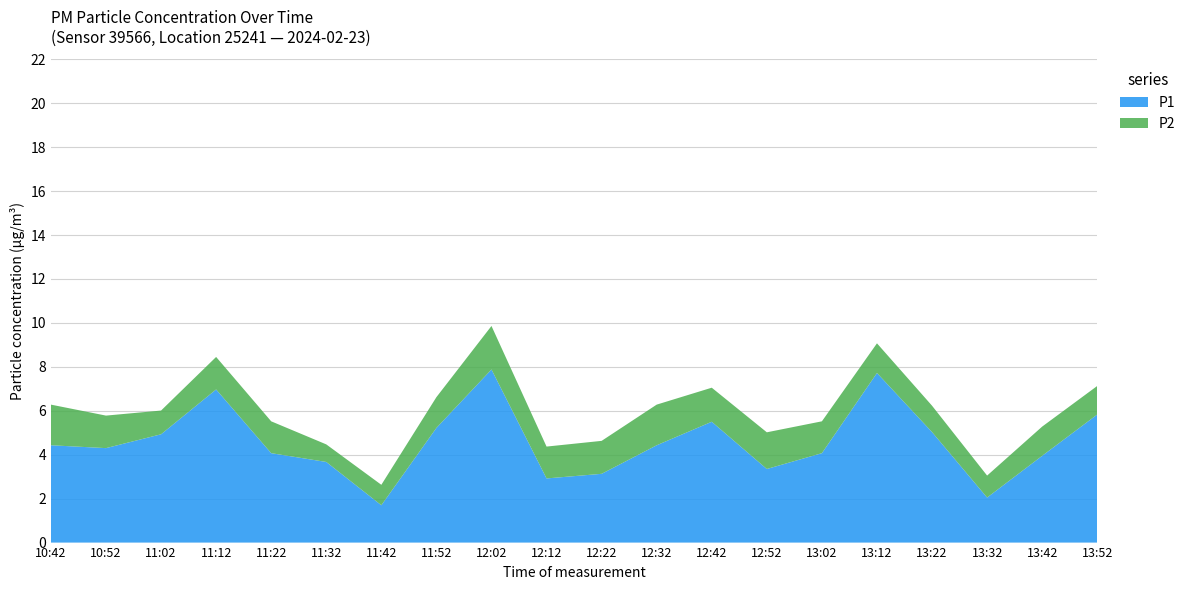

Reading left to right, list all the values displayed in this chart.

P1: 10:42=4.4	10:52=4.3	11:02=4.9	11:12=7.0	11:22=4.1	11:32=3.7	11:42=1.7	11:52=5.2	12:02=7.9	12:12=2.9	12:22=3.1	12:32=4.4	12:42=5.5	12:52=3.4	13:02=4.1	13:12=7.7	13:22=5.0	13:32=2.0	13:42=4.0	13:52=5.8
P2: 10:42=1.9	10:52=1.5	11:02=1.1	11:12=1.5	11:22=1.4	11:32=0.8	11:42=0.9	11:52=1.4	12:02=2.0	12:12=1.4	12:22=1.5	12:32=1.9	12:42=1.6	12:52=1.7	13:02=1.4	13:12=1.4	13:22=1.2	13:32=1.0	13:42=1.3	13:52=1.3